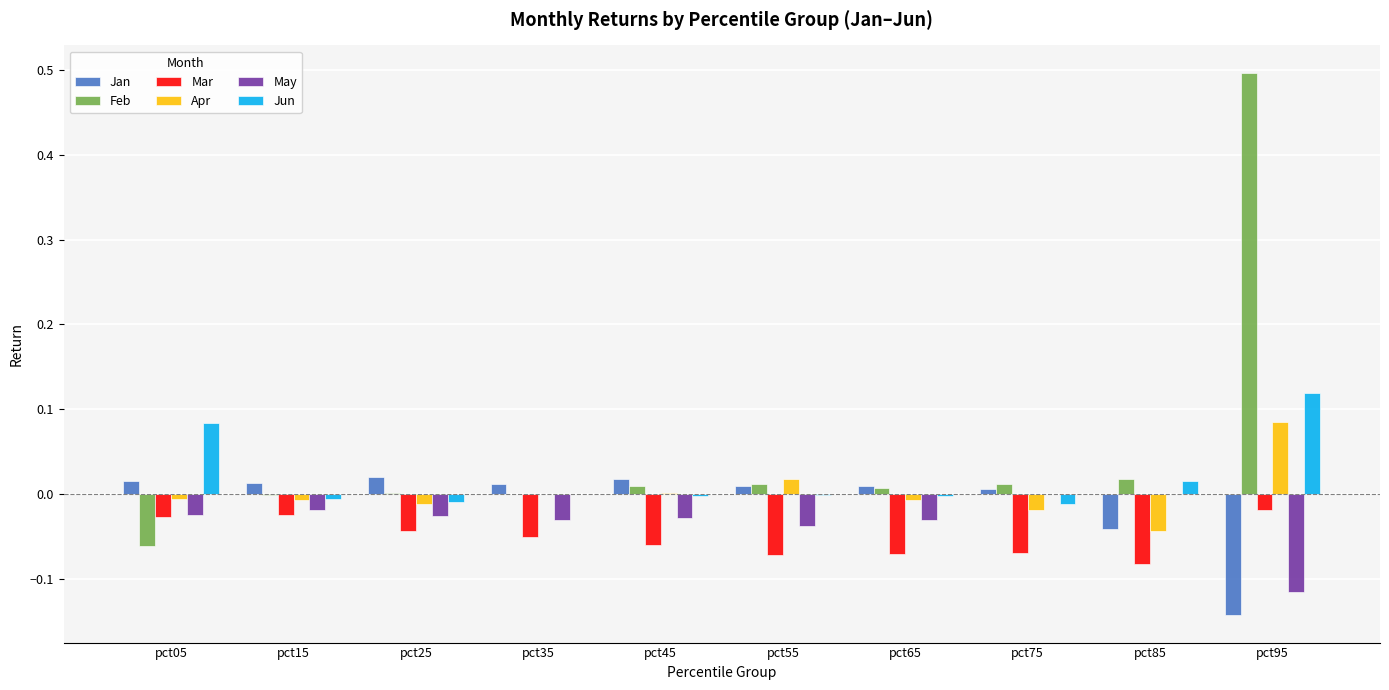

The Jan series shows 0.0 at pct05. True or false?

True